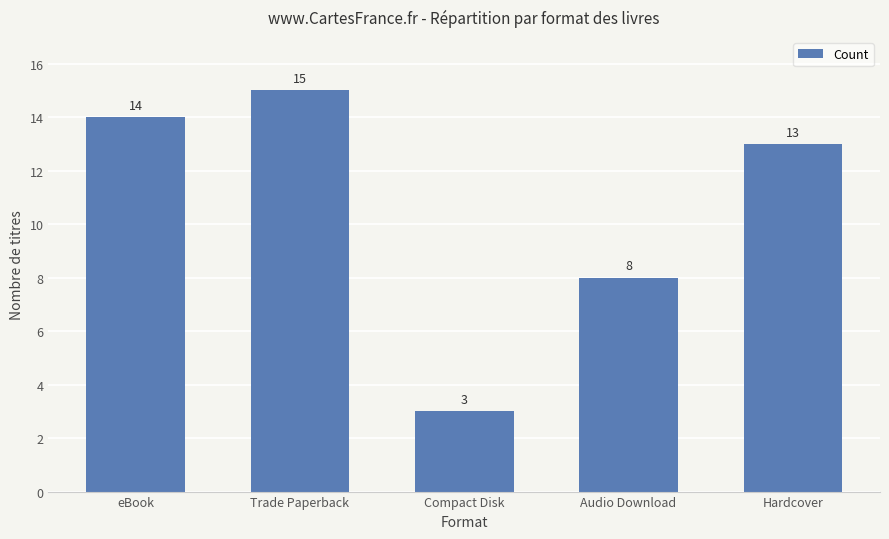

What is the difference between the maximum and minimum values?

12